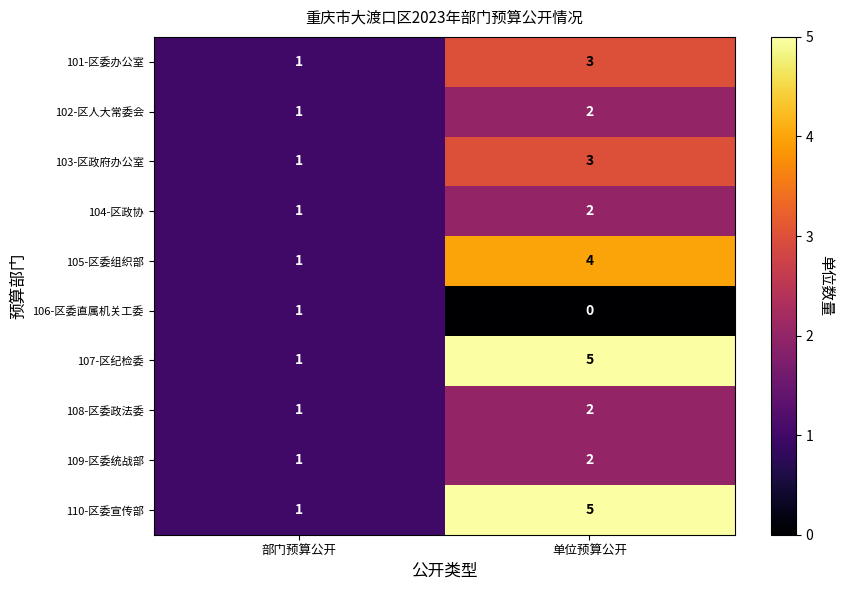

What is the difference between the highest and lowest values at 单位预算公开?

5